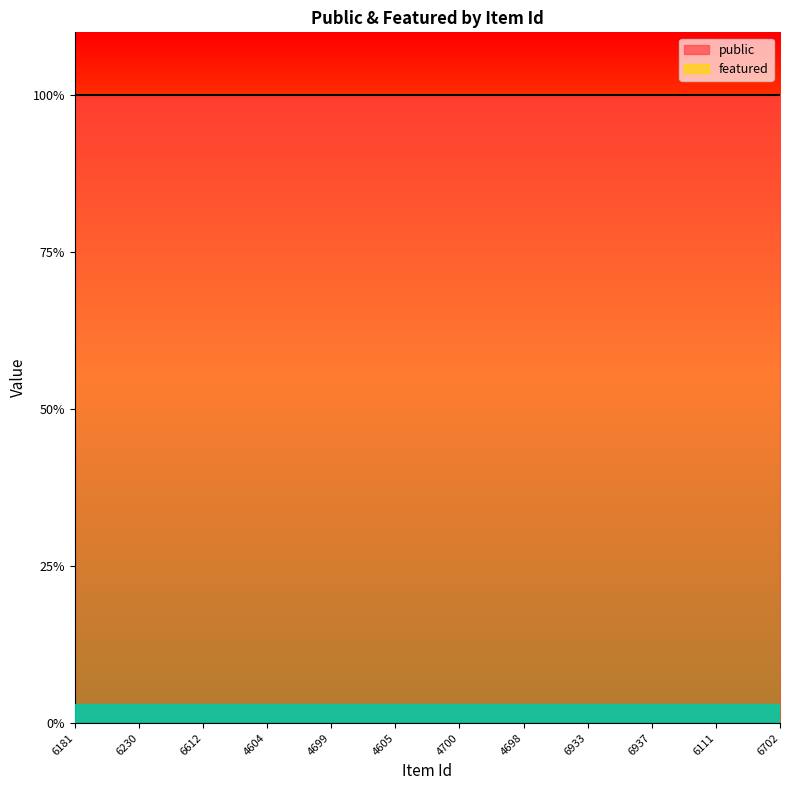

The public series shows 1 at 6702. True or false?

True